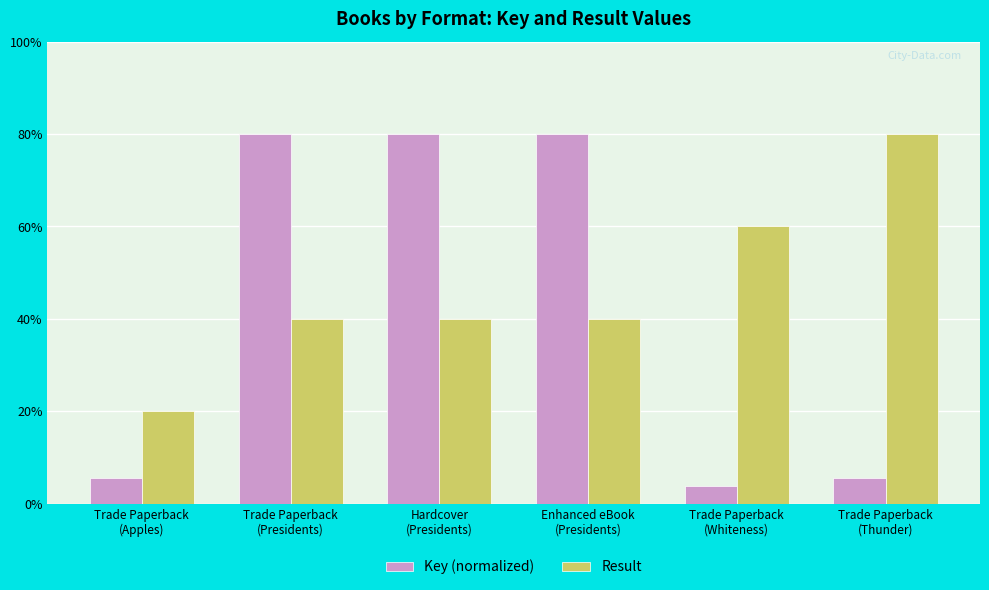

At Trade Paperback
(Apples), list the series in order from smallest to largest.

Key (normalized), Result